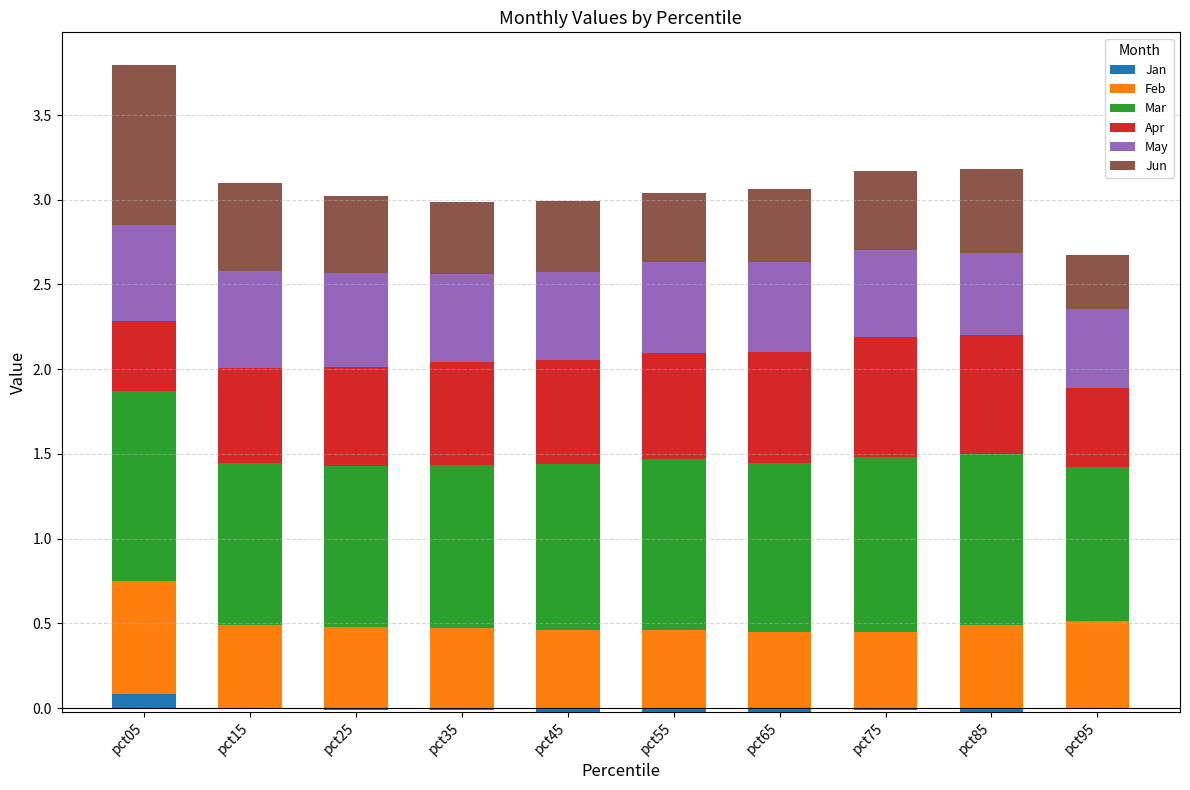

Reading left to right, what are all the values shown in this chart?

Jan: 0.1	0.0	0.0	0.0	0.0	0.0	0.0	0.0	0.0	0.0
Feb: 0.7	0.5	0.5	0.5	0.5	0.5	0.5	0.5	0.5	0.5
Mar: 1.1	1.0	0.9	1.0	1.0	1.0	1.0	1.0	1.0	0.9
Apr: 0.4	0.6	0.6	0.6	0.6	0.6	0.7	0.7	0.7	0.5
May: 0.6	0.6	0.6	0.5	0.5	0.5	0.5	0.5	0.5	0.5
Jun: 0.9	0.5	0.5	0.4	0.4	0.4	0.4	0.5	0.5	0.3